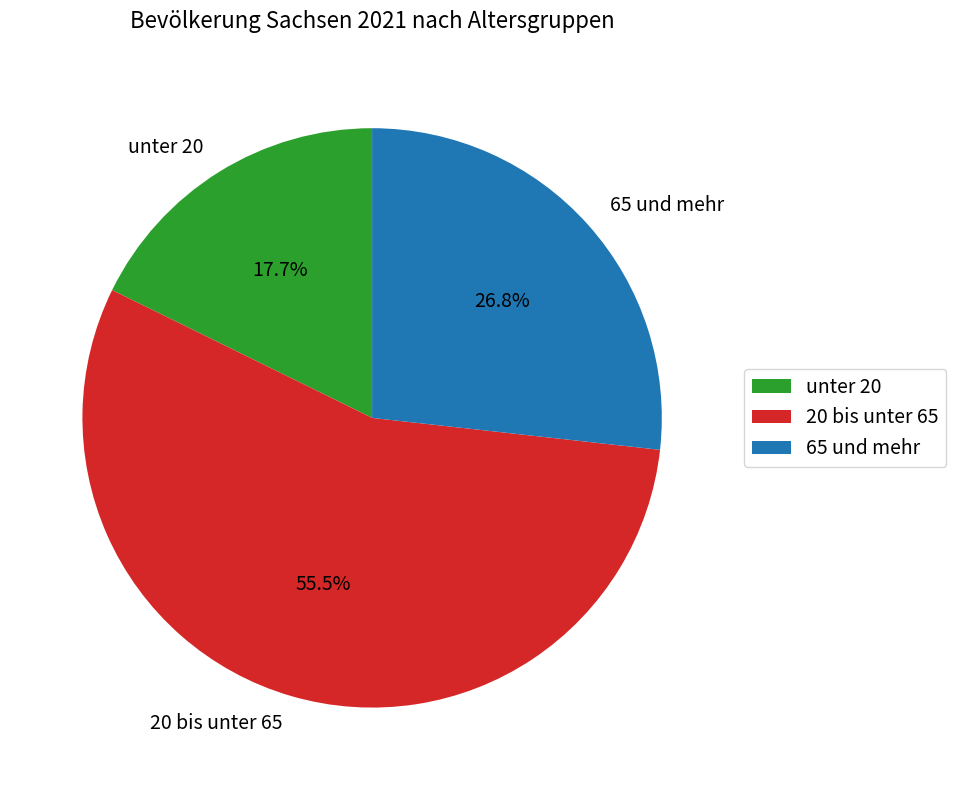

Which slice represents more than half of the pie?

20 bis unter 65